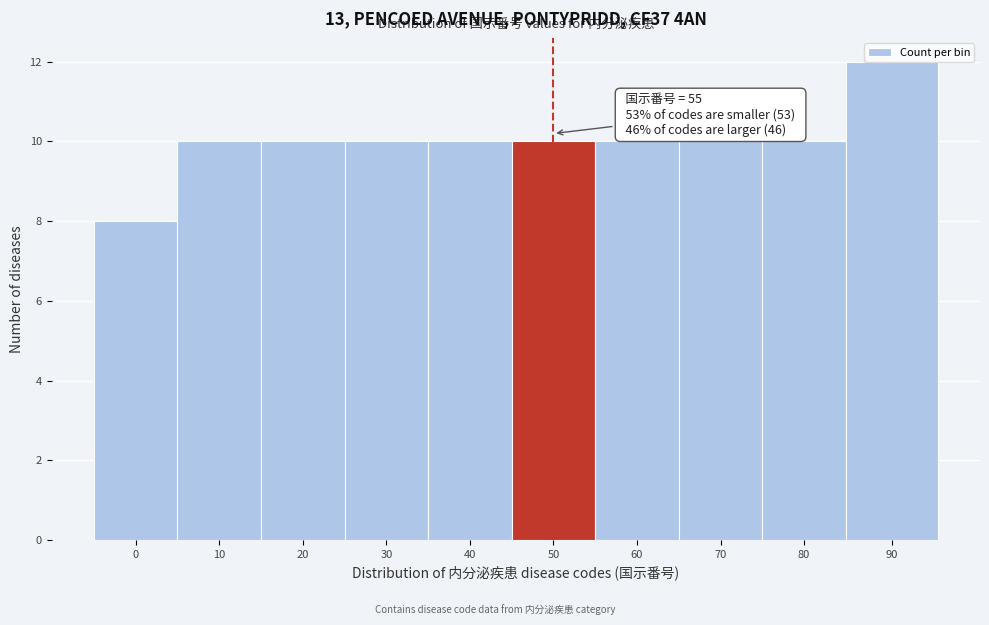

Read the value at 40.

10